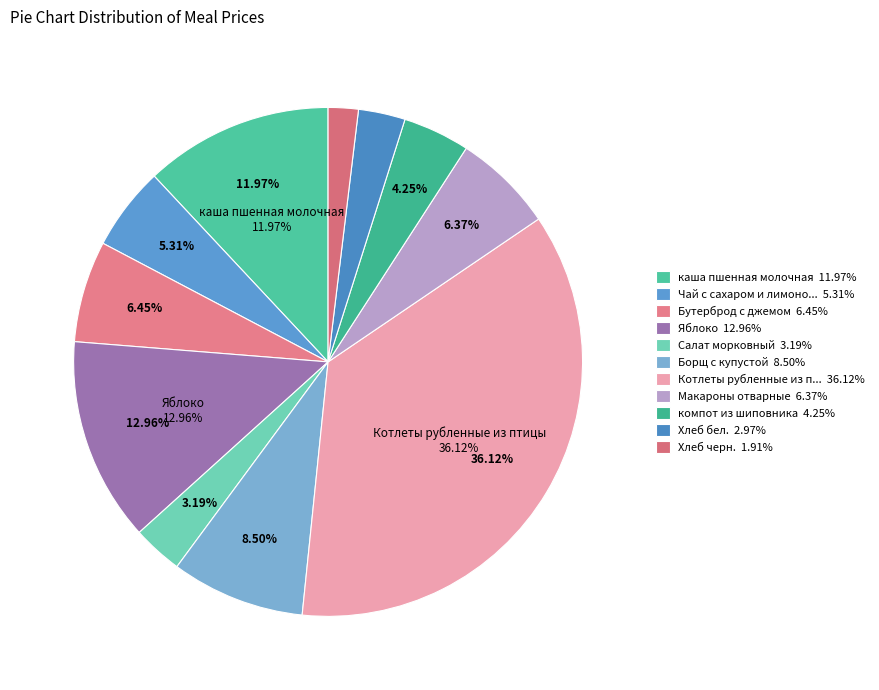

Is there a majority slice in this chart?

No